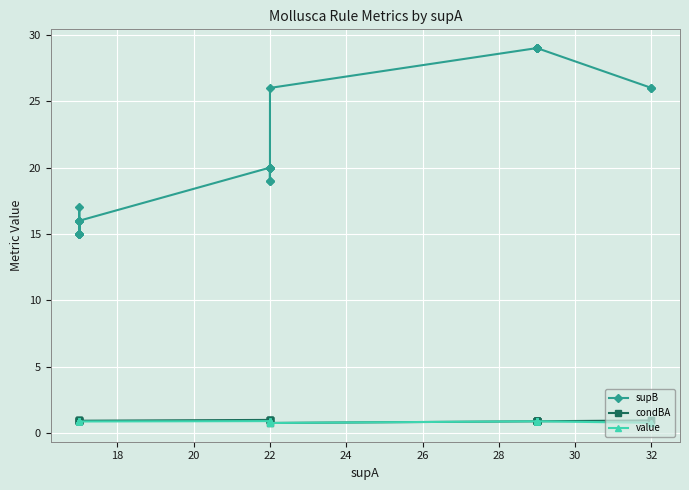

How many values in the supB series are below 26?

17